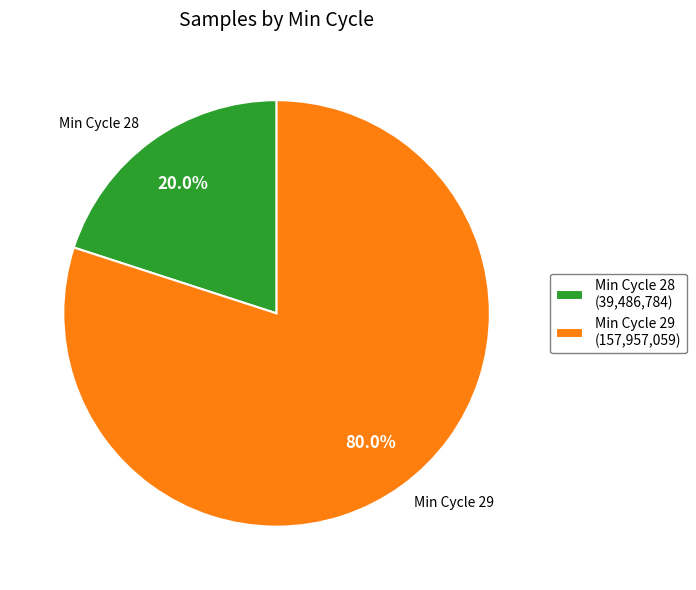

Rank the categories by value from lowest to highest.

Min Cycle 28 (39,486,784), Min Cycle 29 (157,957,059)